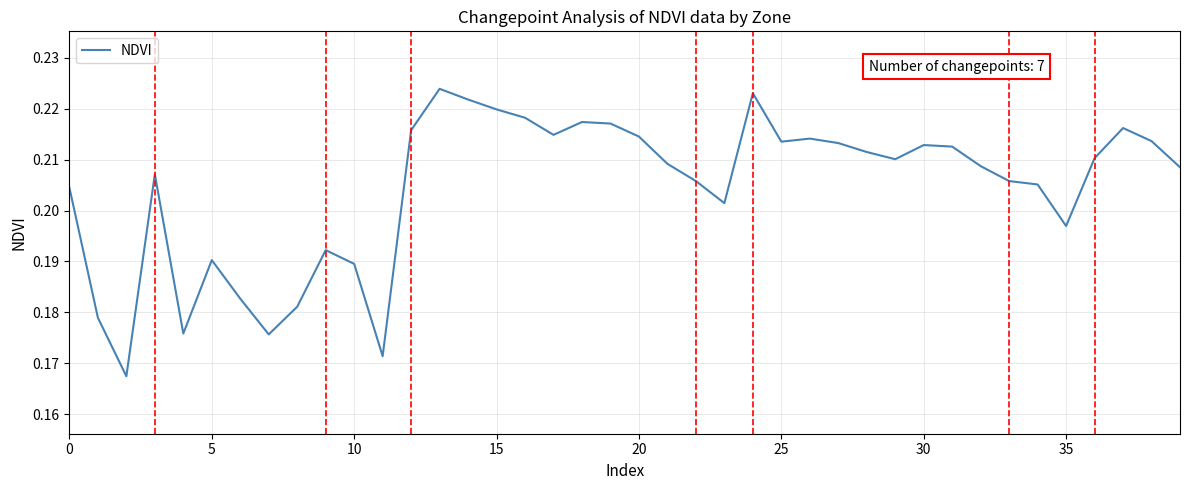

Does the chart have visible grid lines?

Yes